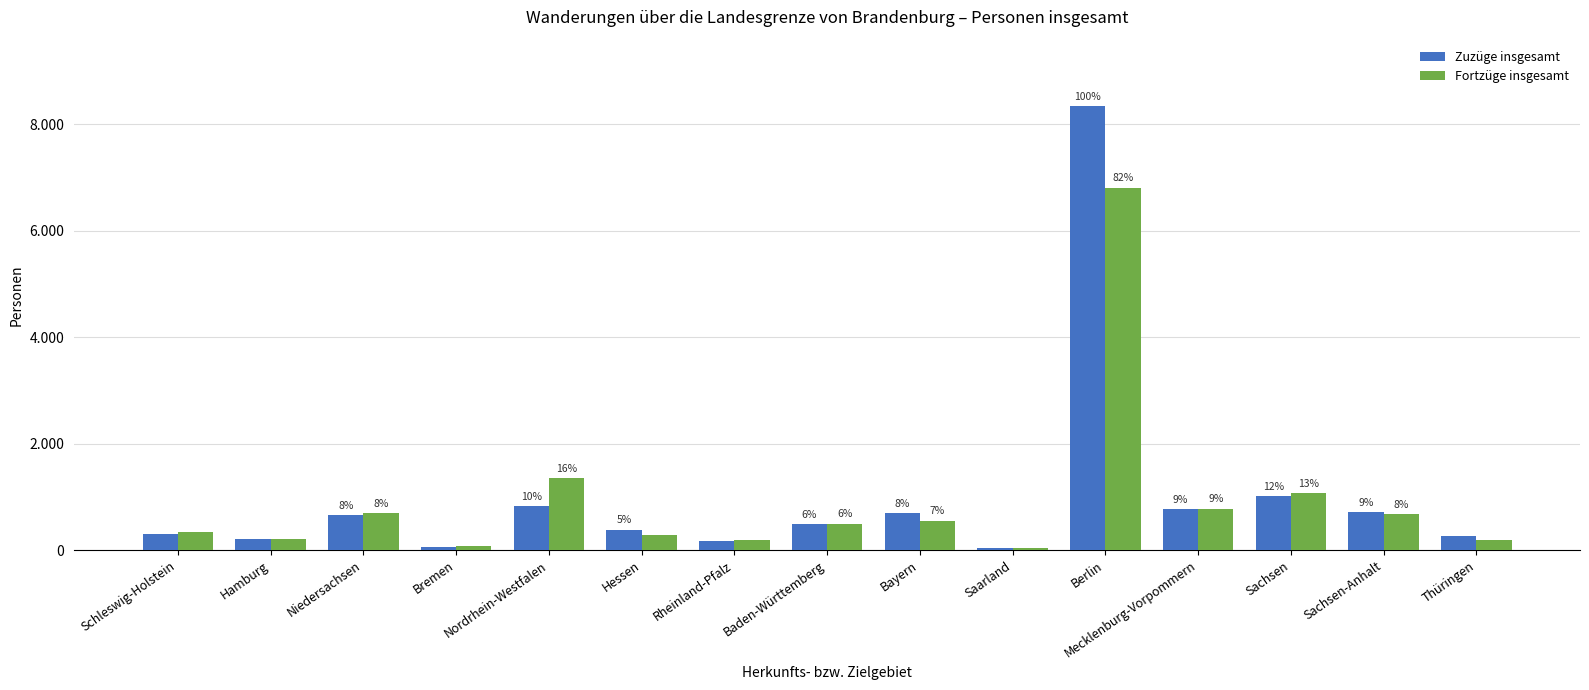

What are all the series names shown in the legend?

Zuzüge insgesamt, Fortzüge insgesamt